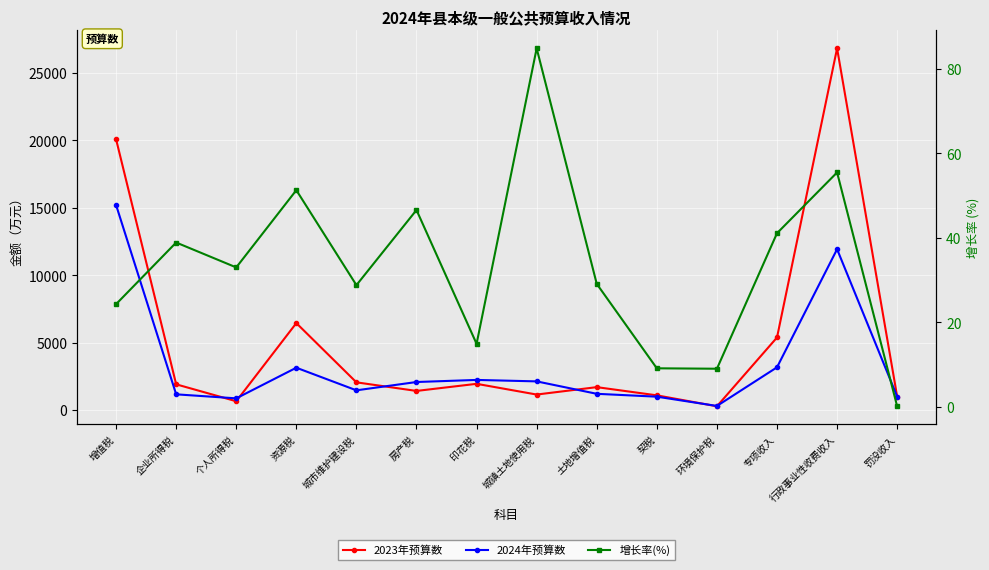

What is the greatest value displayed?

26813.0